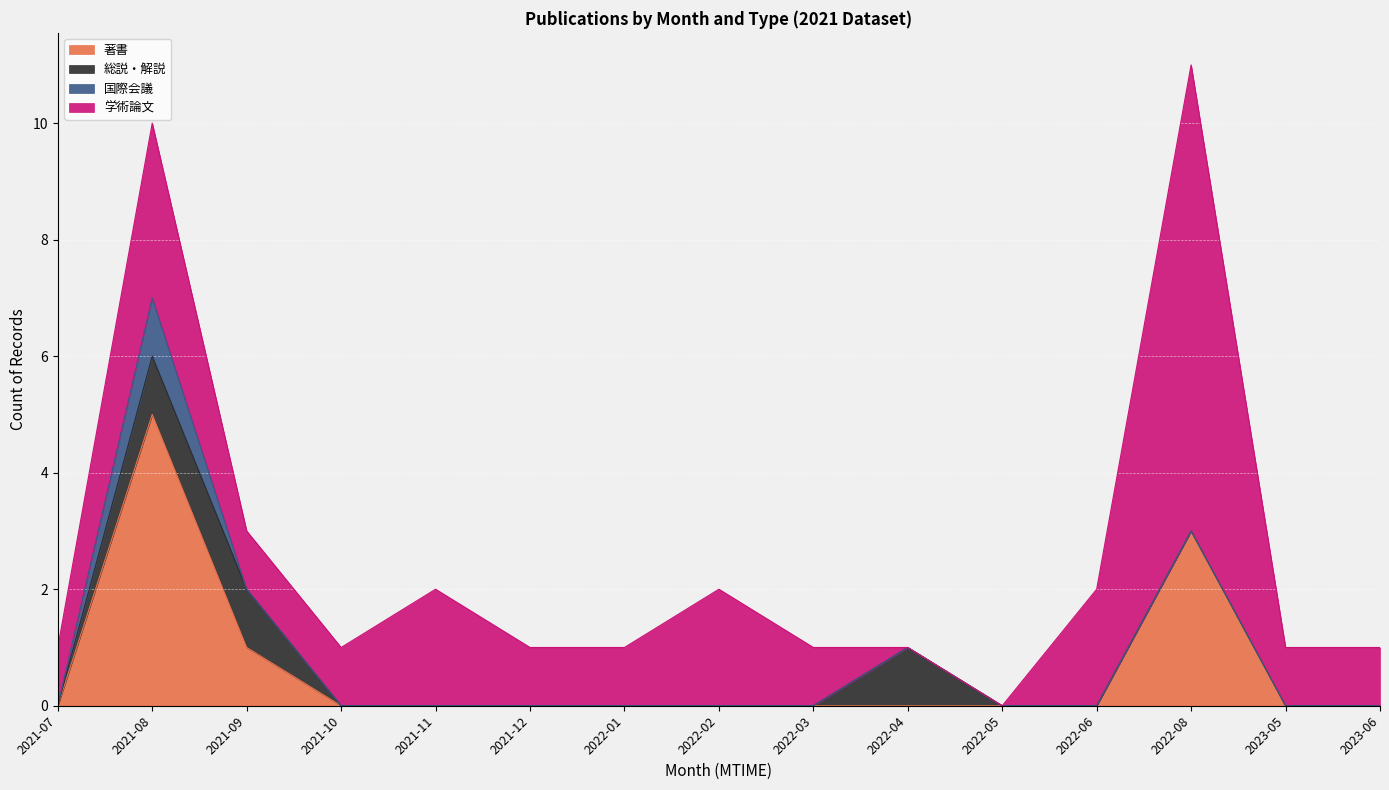

Is the value of 総説・解説 at 2023-06 greater than the value of 著書 at 2022-02?

No